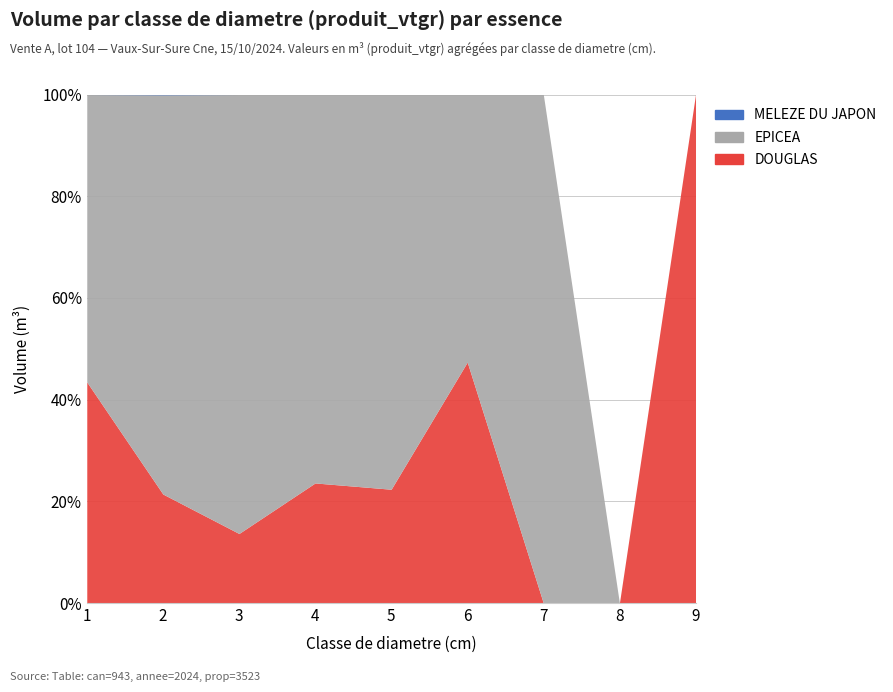

List the labels in order of MELEZE DU JAPON value, largest first.

2, 1, 3, 4, 5, 6, 7, 8, 9